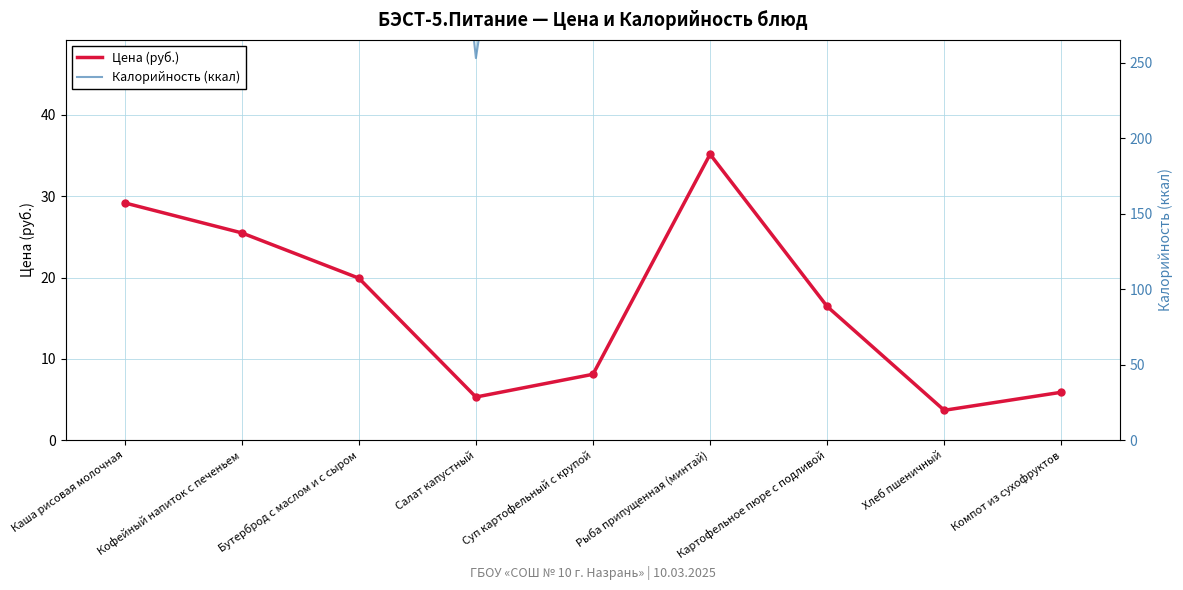

Reading right to left, extract all data points from this chart.

Калорийность (ккал): 72.0	166.0	204.0	101.0	143.0	47.0	180.0	152.0	178.0
Цена (руб.): 5.9	3.7	16.4	35.2	8.1	5.3	19.9	25.5	29.2